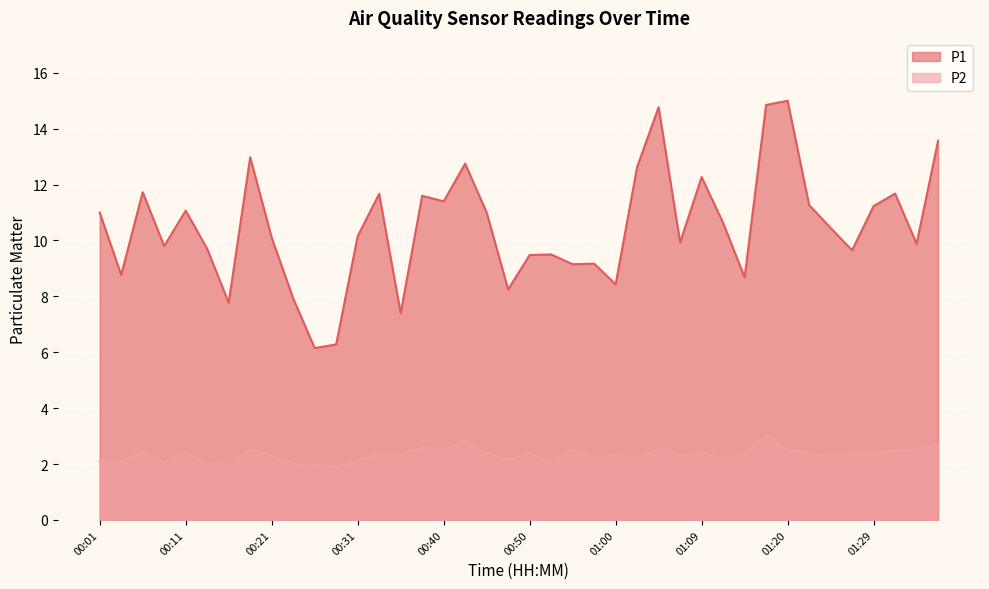

Count the number of categories in the chart.

40